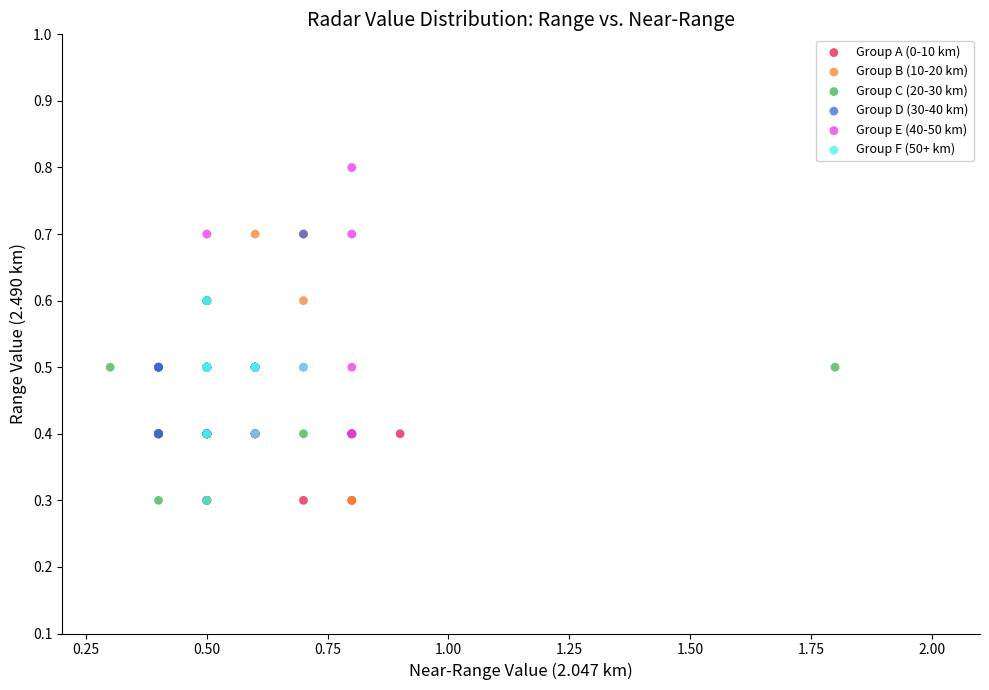

Which series contains the highest Y value?

Group E (40-50 km)